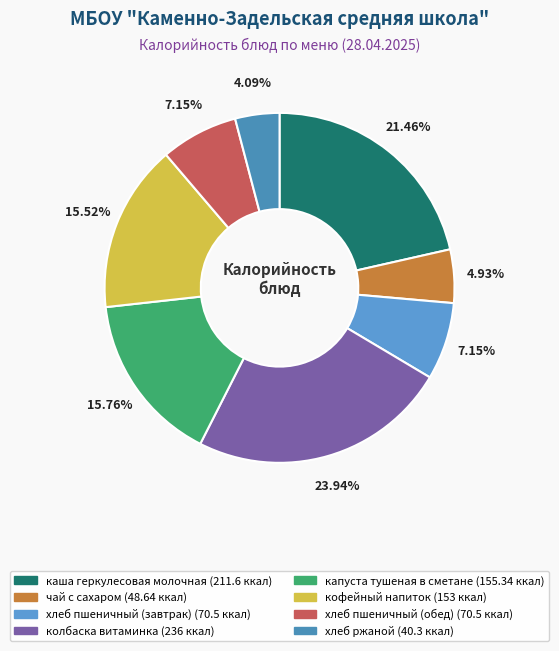

Which category has the biggest portion of the pie?

колбаска витаминка